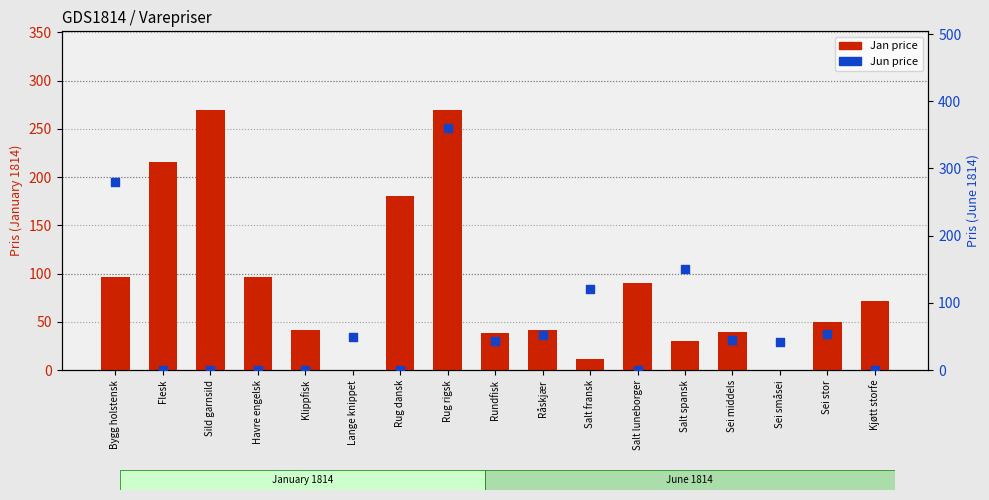

What are all the series names shown in the legend?

Jan price, Jun price